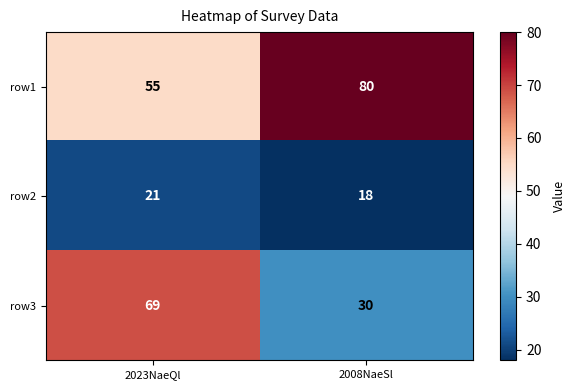

Rank the series by their maximum value, from highest to lowest.

row1, row3, row2